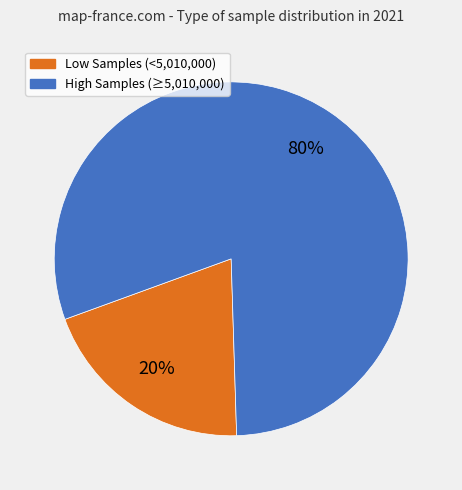

To the nearest percent, what is the average slice percentage?

50%